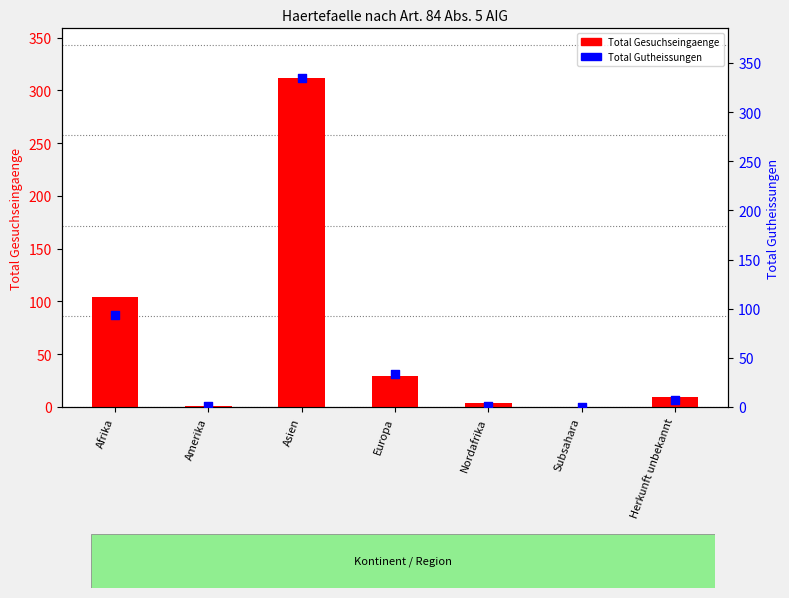

At which category is the sum across all series the highest?

Asien